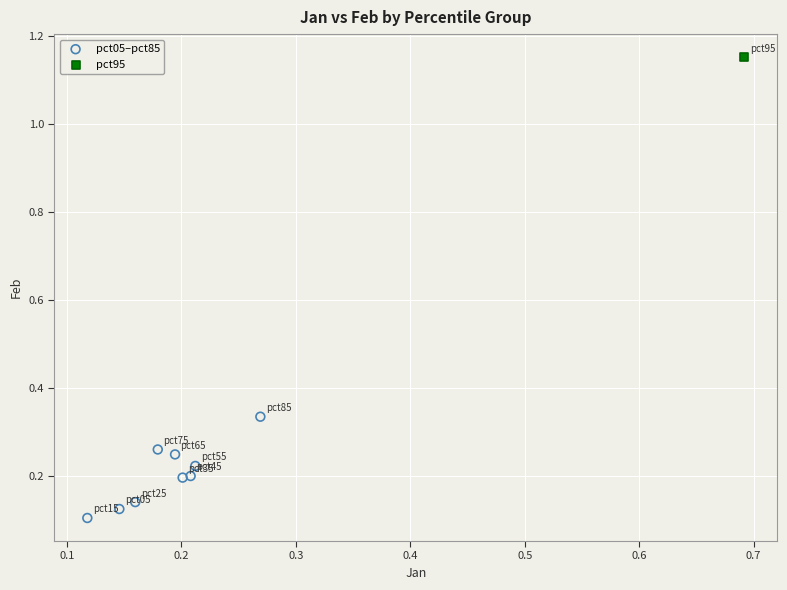

What are all the series names shown in the legend?

pct05–pct85, pct95